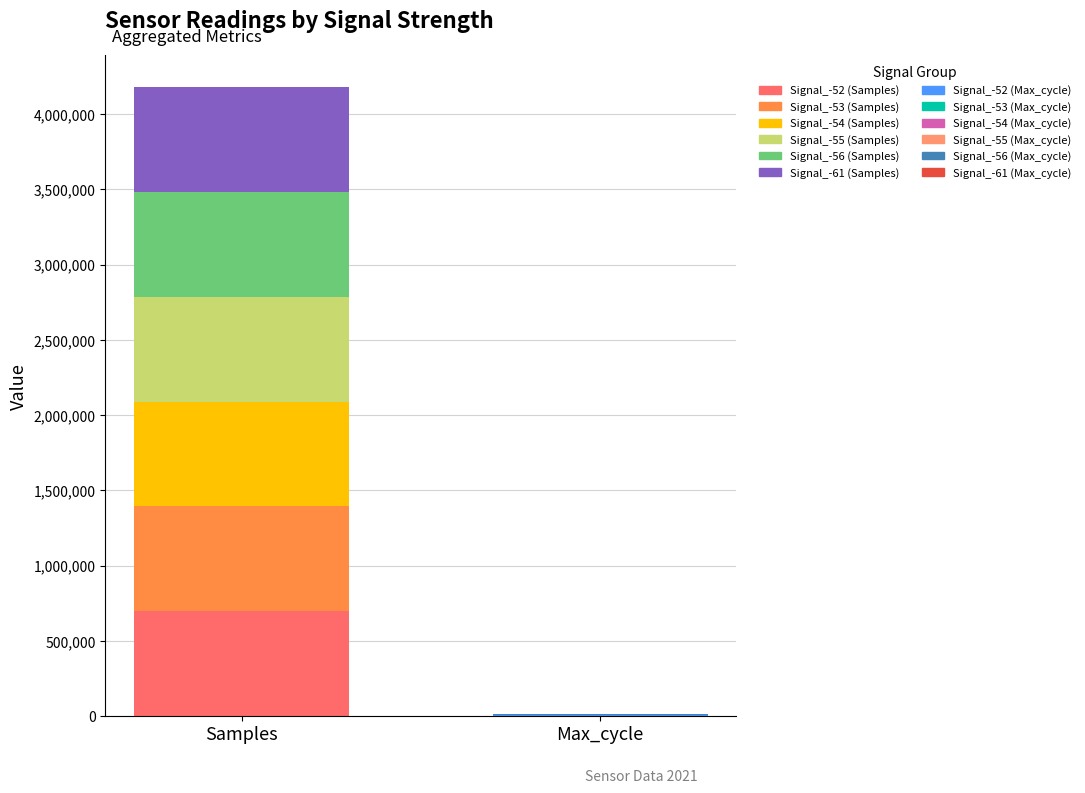

What are all the series names shown in the legend?

Signal_-52, Signal_-53, Signal_-54, Signal_-55, Signal_-56, Signal_-61